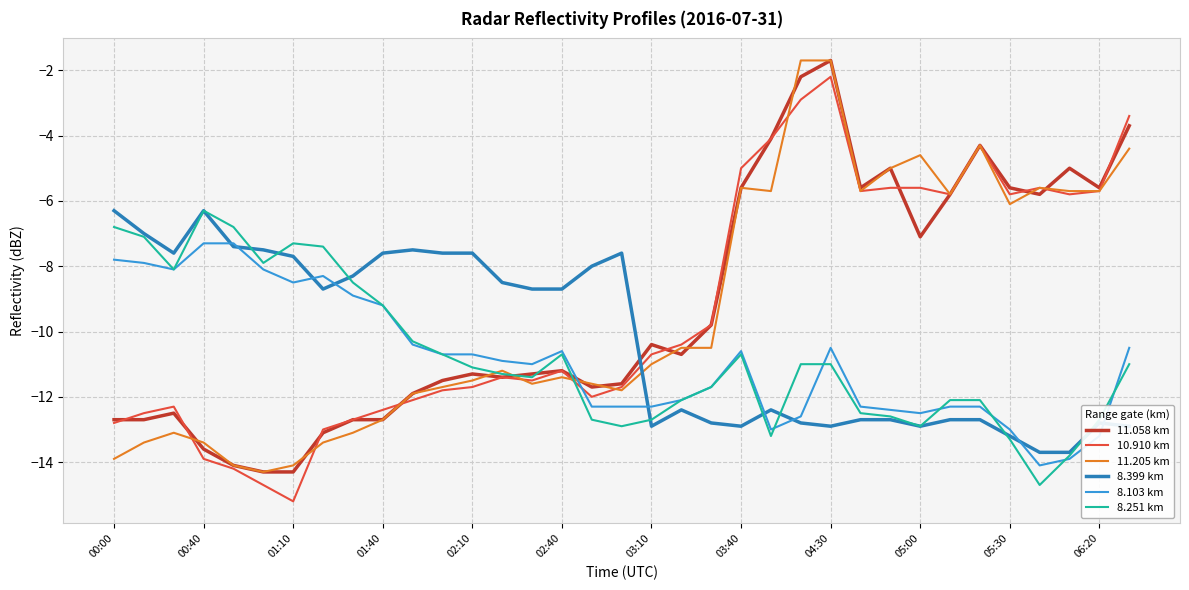

What is the maximum value shown in the chart?

-1.7